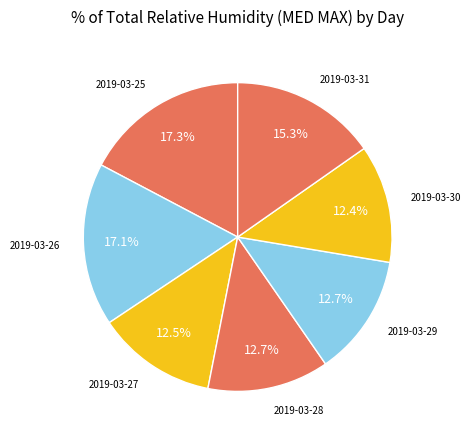

Which slice is the smallest?

2019-03-30